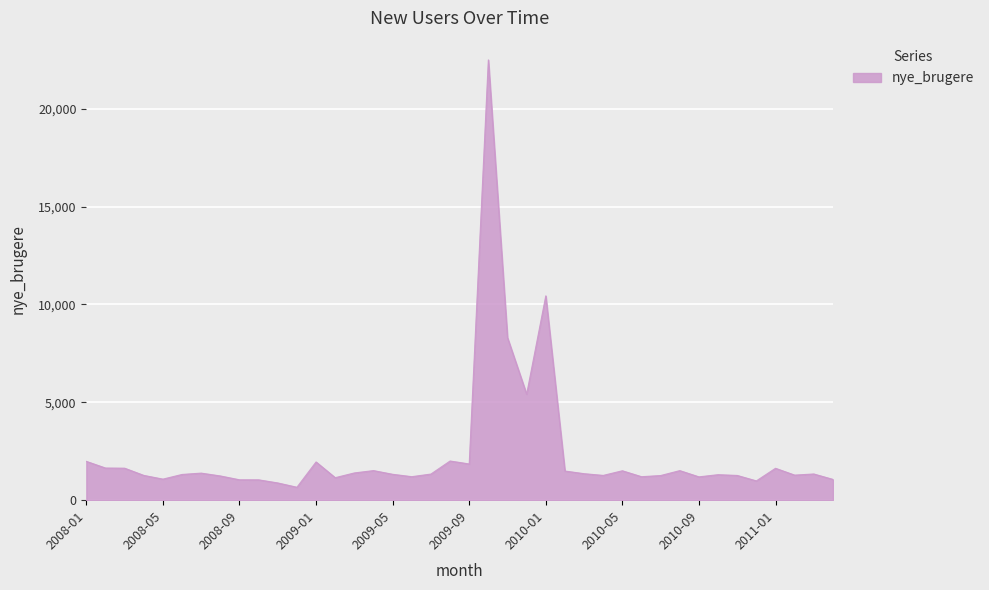

What is the maximum value shown in the chart?

22498